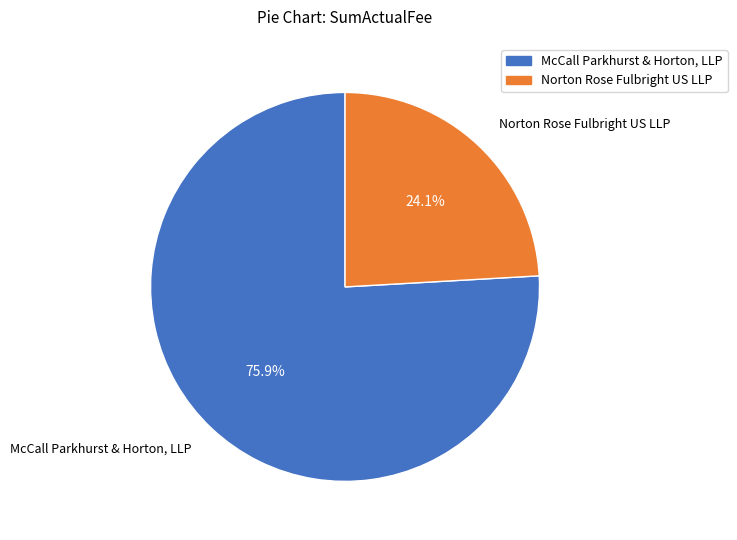

Between Norton Rose Fulbright US LLP and McCall Parkhurst & Horton, LLP, which is larger?

McCall Parkhurst & Horton, LLP